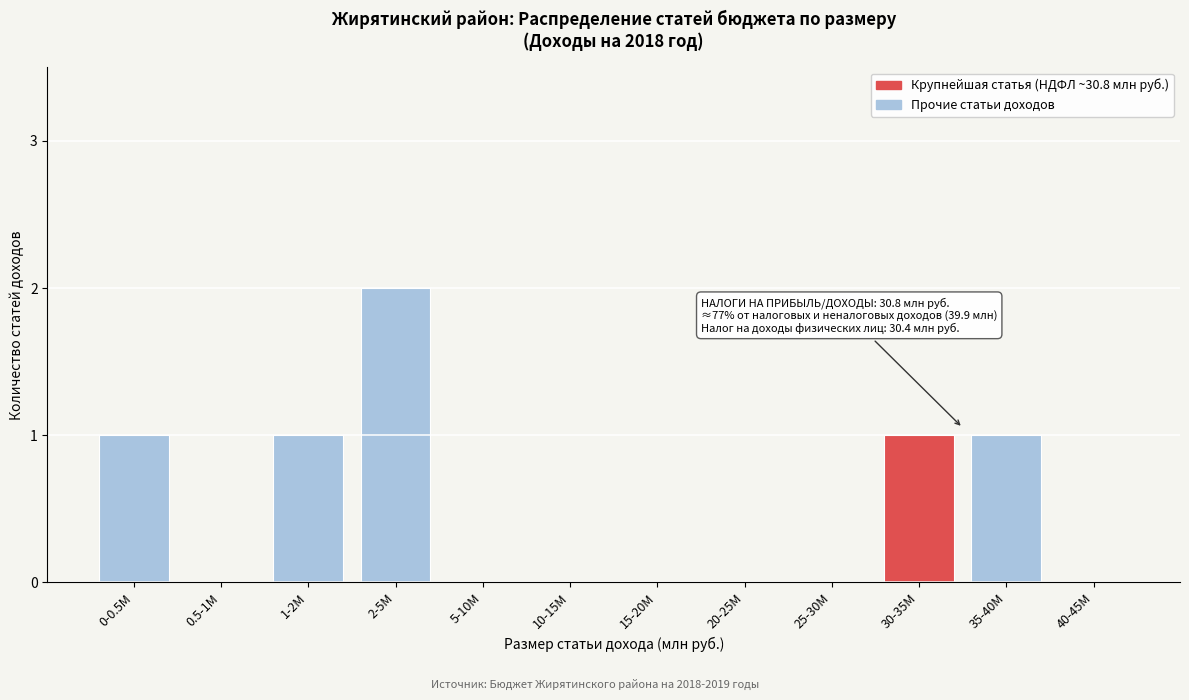

Reading left to right, list all the values displayed in this chart.

0-0.5M=1	0.5-1M=0	1-2M=1	2-5M=2	5-10M=0	10-15M=0	15-20M=0	20-25M=0	25-30M=0	30-35M=1	35-40M=1	40-45M=0